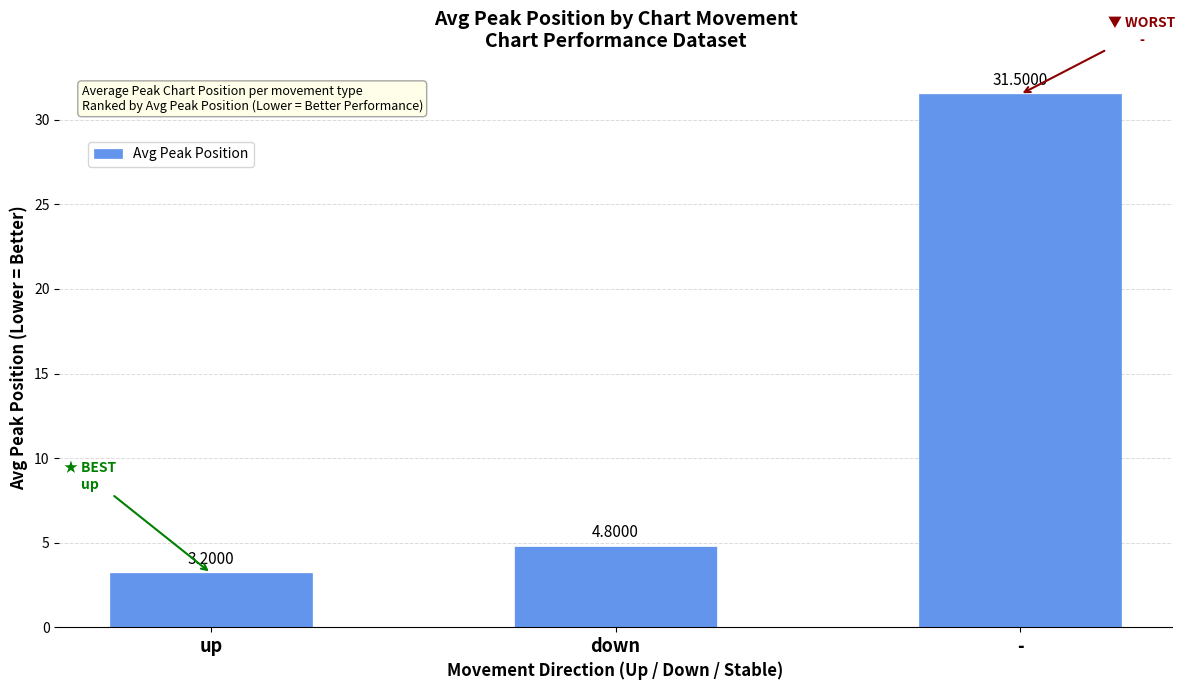

Reading left to right, list all the values displayed in this chart.

3.2	4.8	31.5